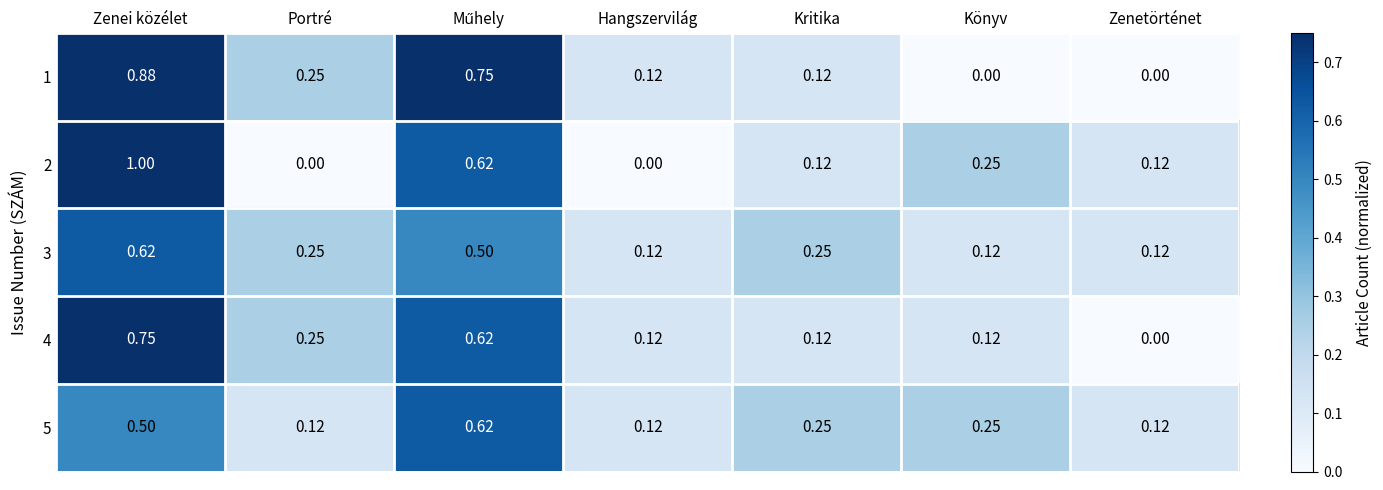

Is the value of 2 at Könyv greater than the value of 3 at Könyv?

Yes